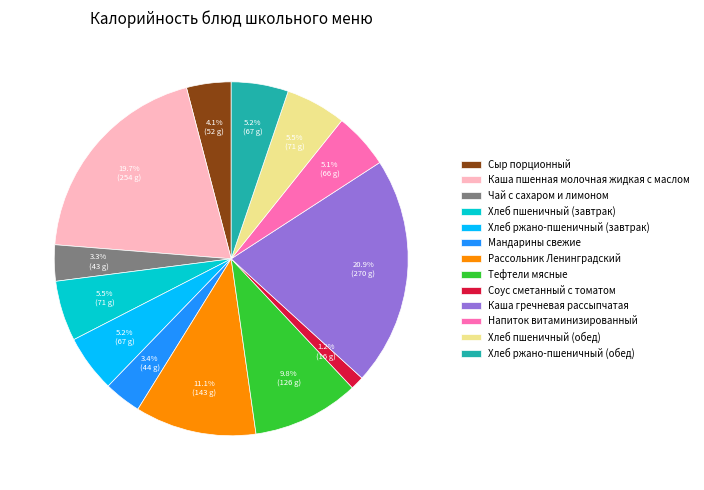

Is there any slice that represents more than half of the pie?

No